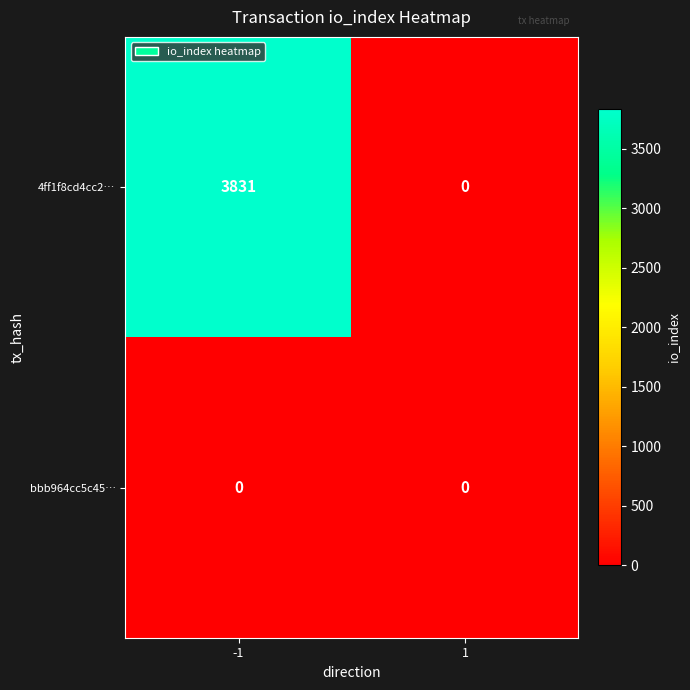

What is the greatest value displayed?

3831